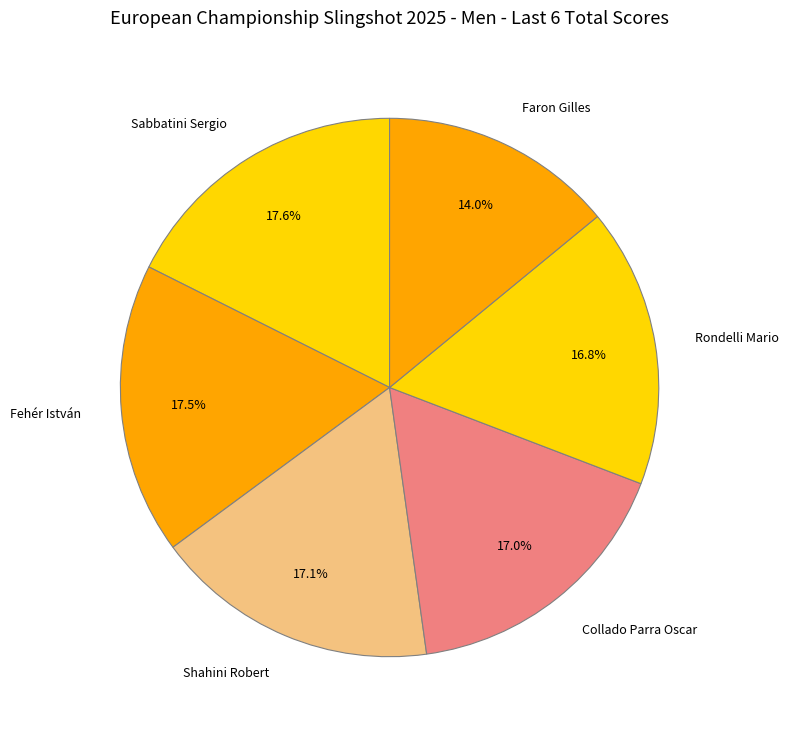

The Faron Gilles slice represents 14% of the pie. True or false?

True